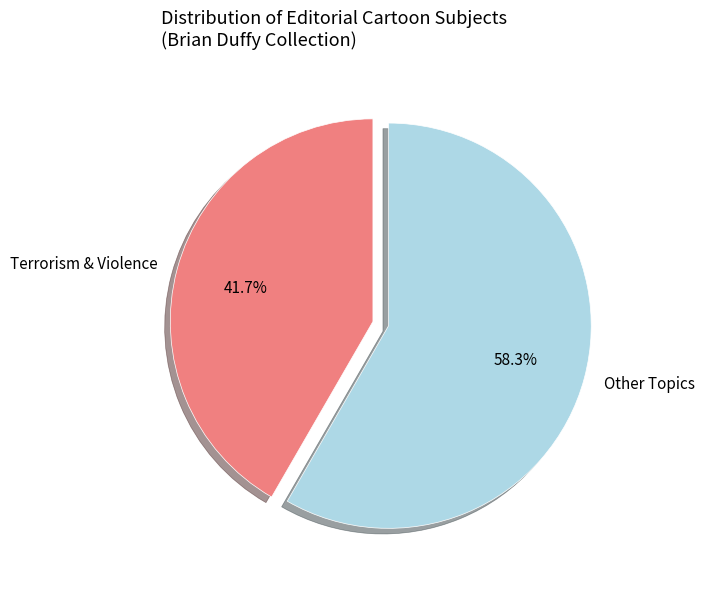

Does any single category account for the majority?

Yes